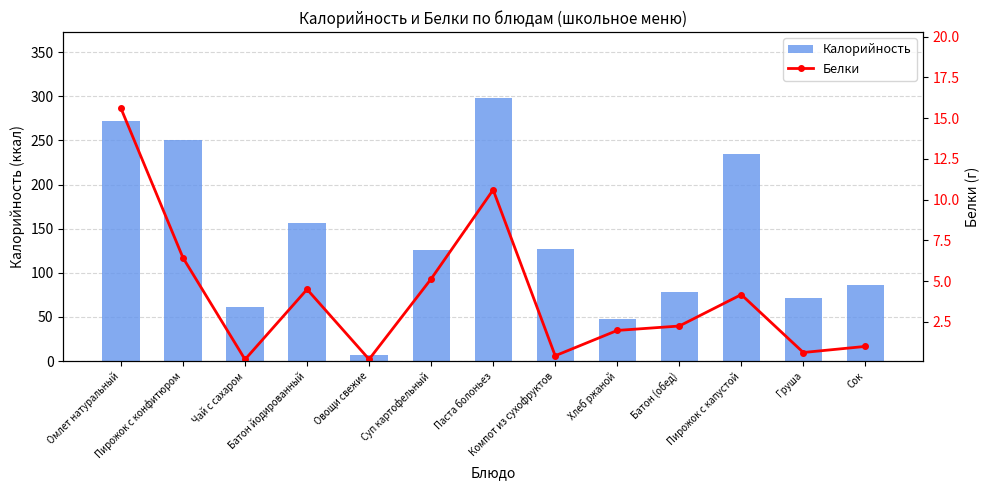

What is the difference between the highest and lowest values at Омлет натуральный?

256.8